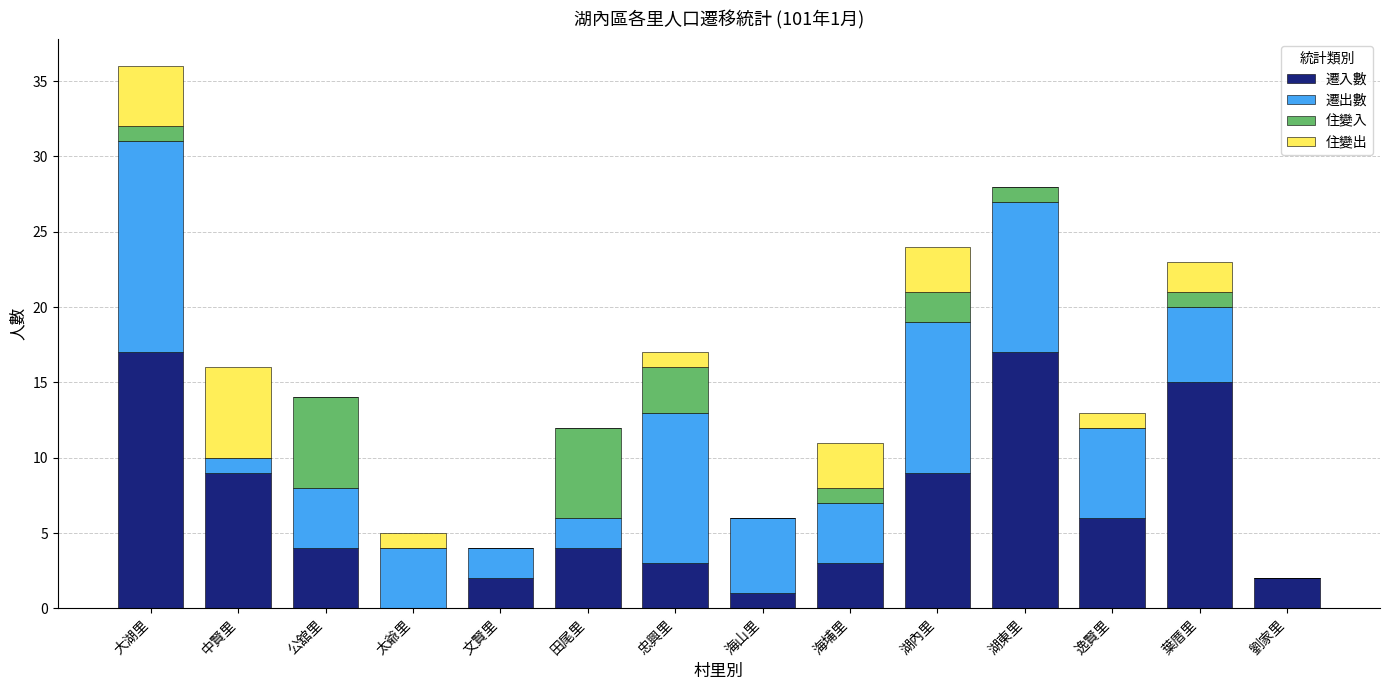

True or false: 遷入數 has a value of 0 at 文賢里.

False